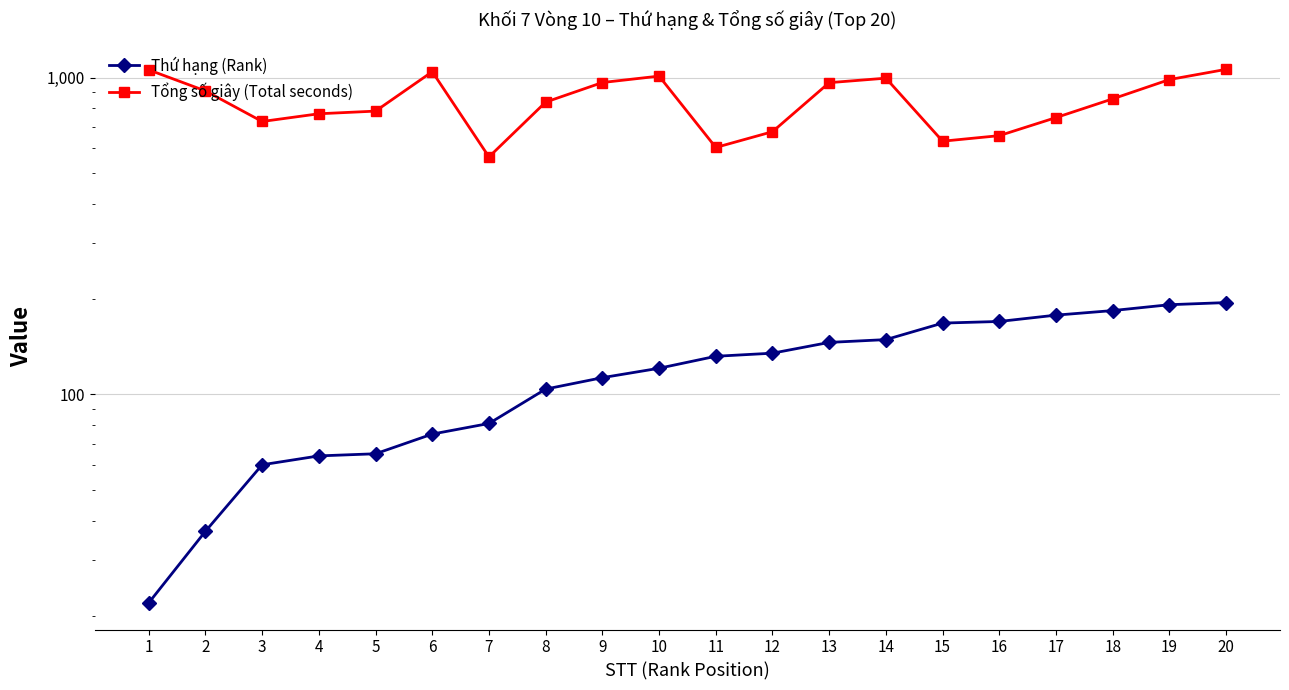

True or false: Thứ hạng (Rank) has more than 1 interior local peaks.

False